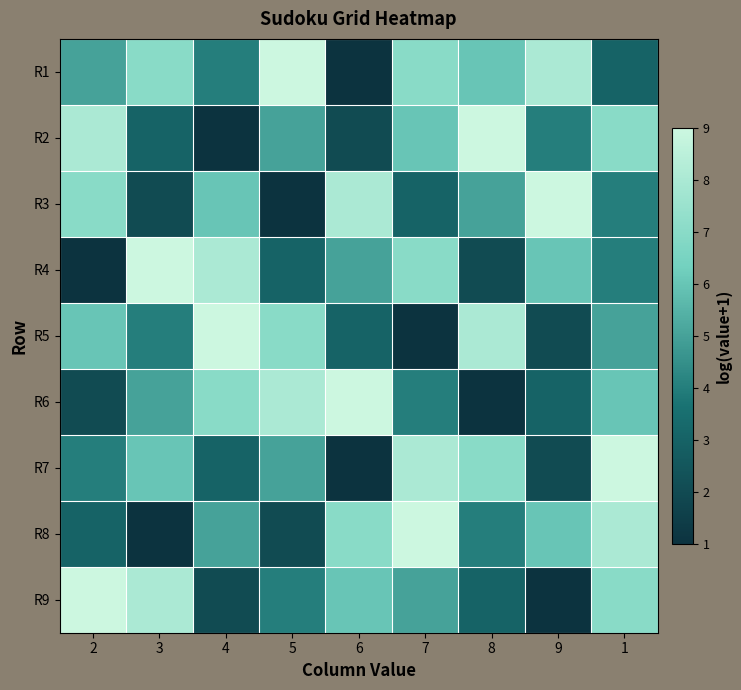

What is the greatest value displayed?

9